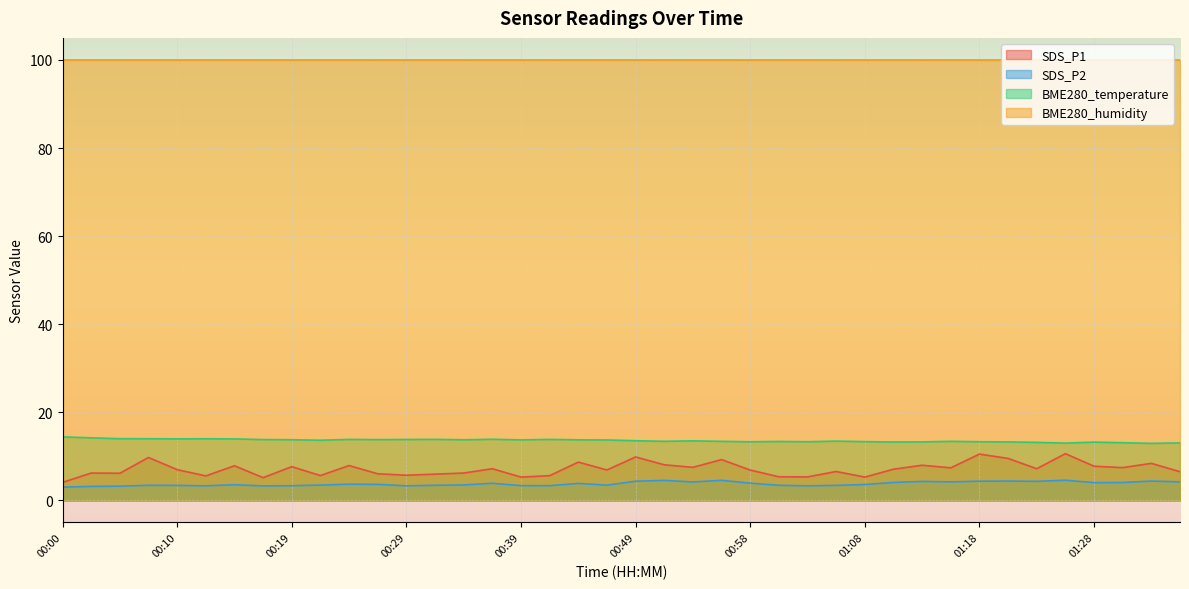

Which category has the lowest value across all series?

00:00